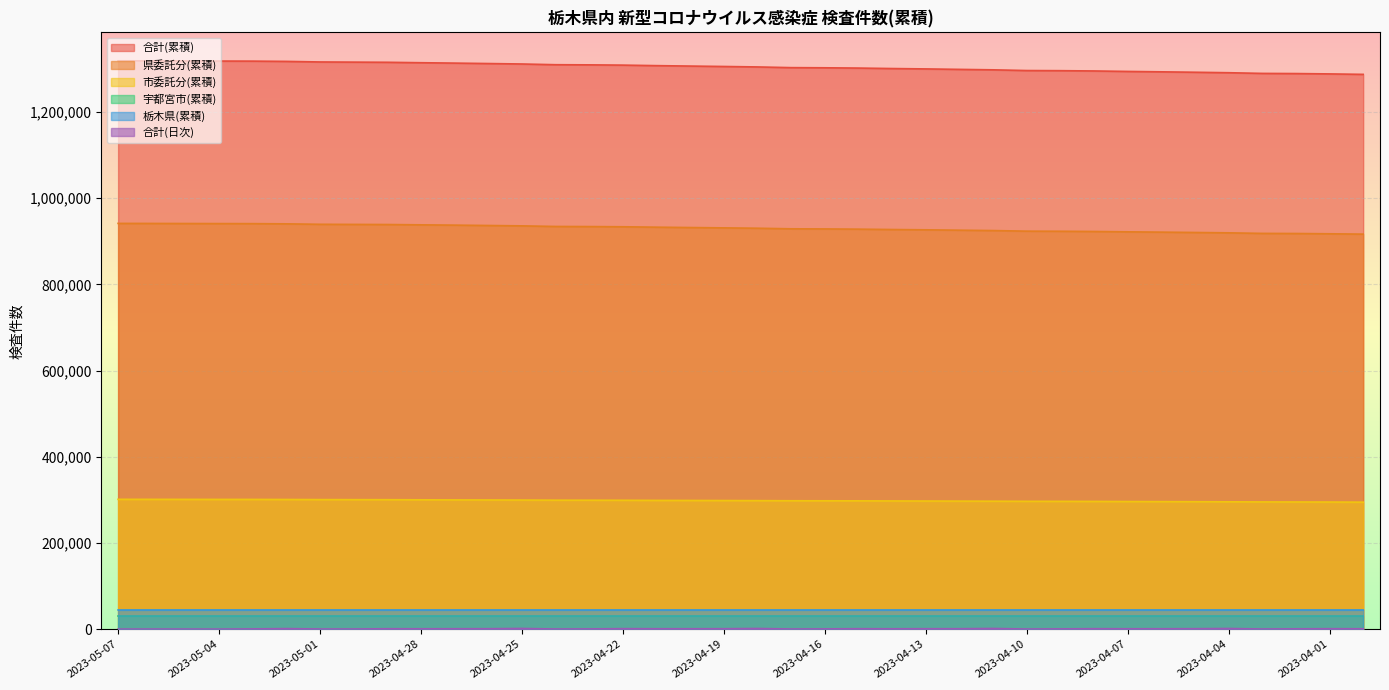

The value of 栃木県(累積) at 2023-04-20 is 79016. True or false?

False